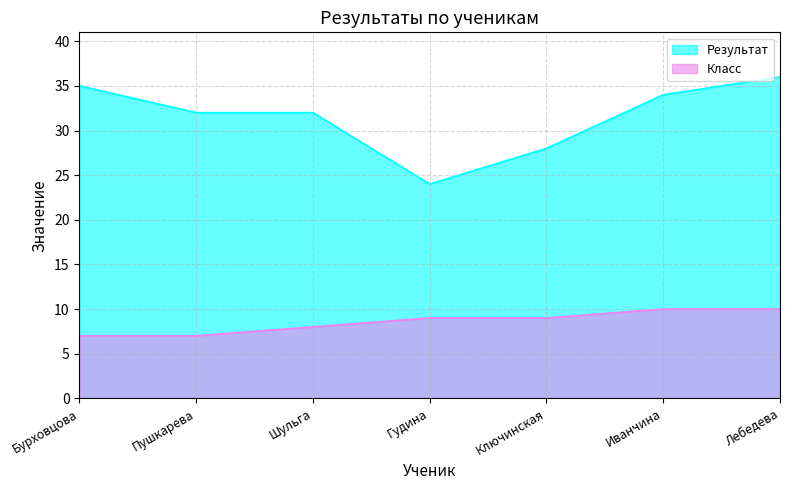

Rank the series by their average value, from highest to lowest.

Результат, Класс